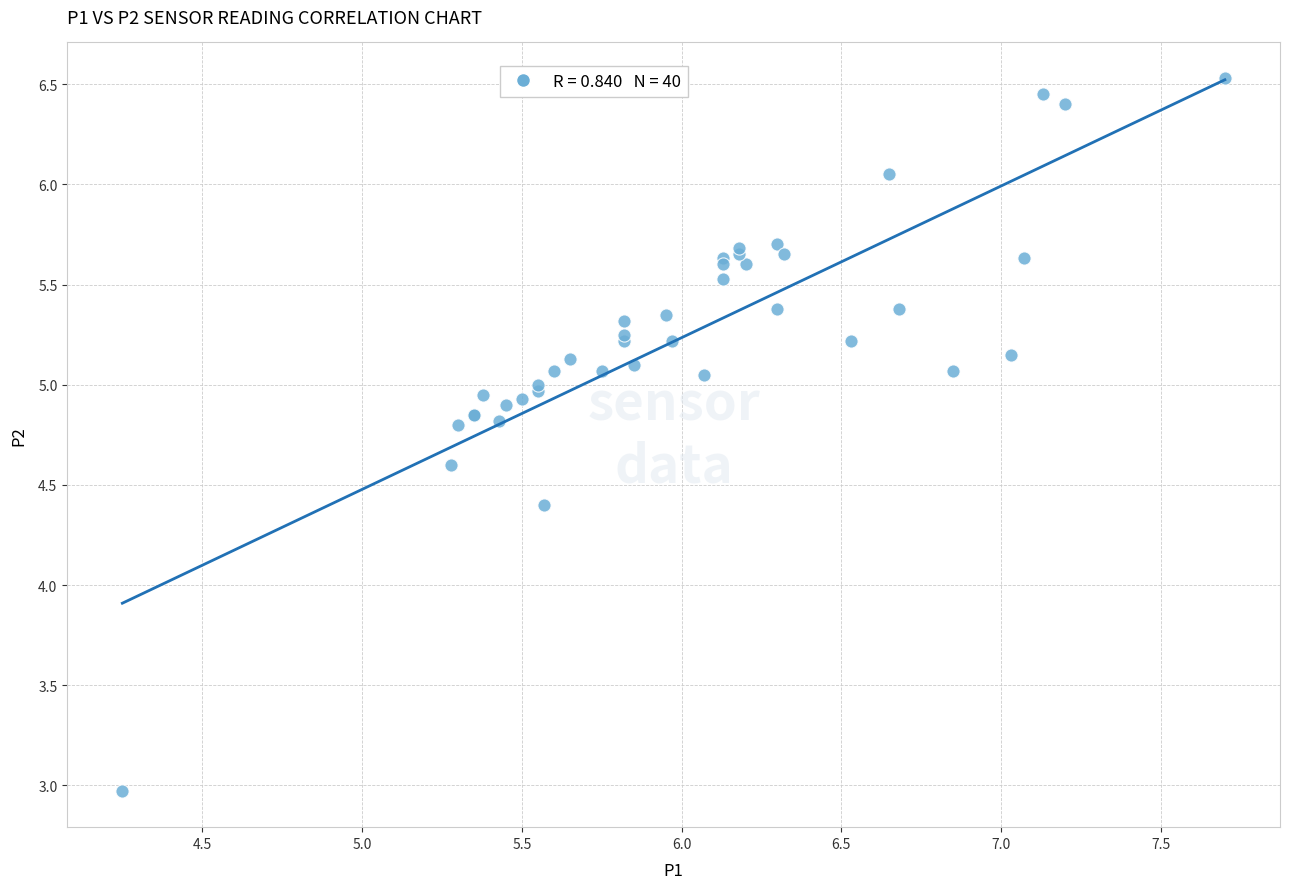

What Y value in the scatter plot is closest to 4?

4.4